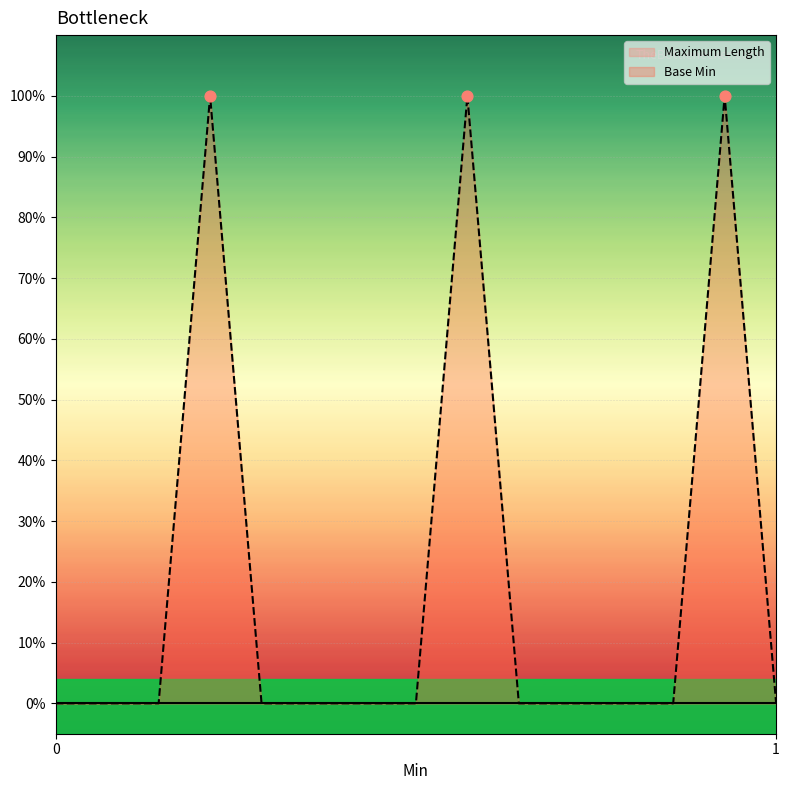

Which series reaches the minimum Y coordinate?

Maximum Length